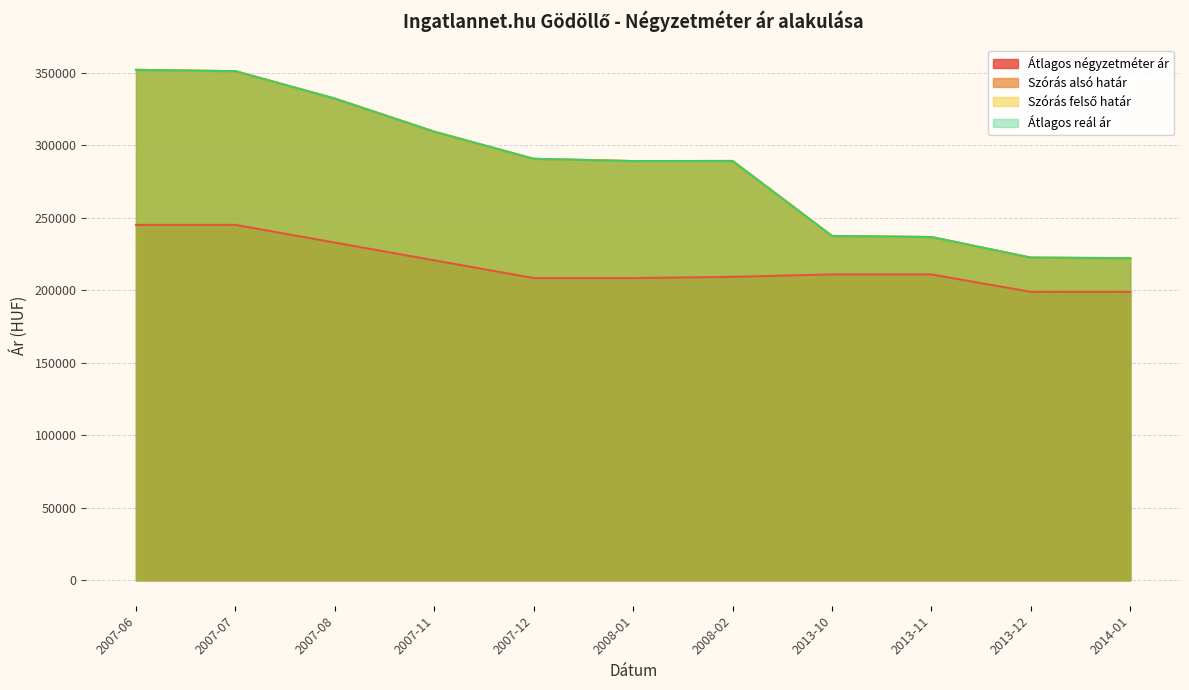

Which series has the widest spread of values?

Szórás alsó határ